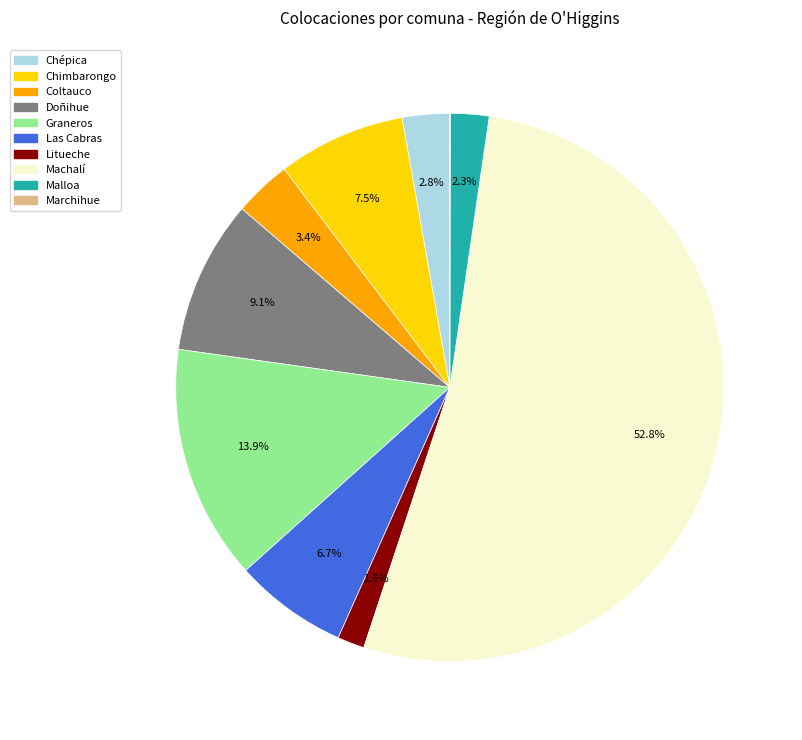

What portion of the pie excludes Malloa?

97.7%